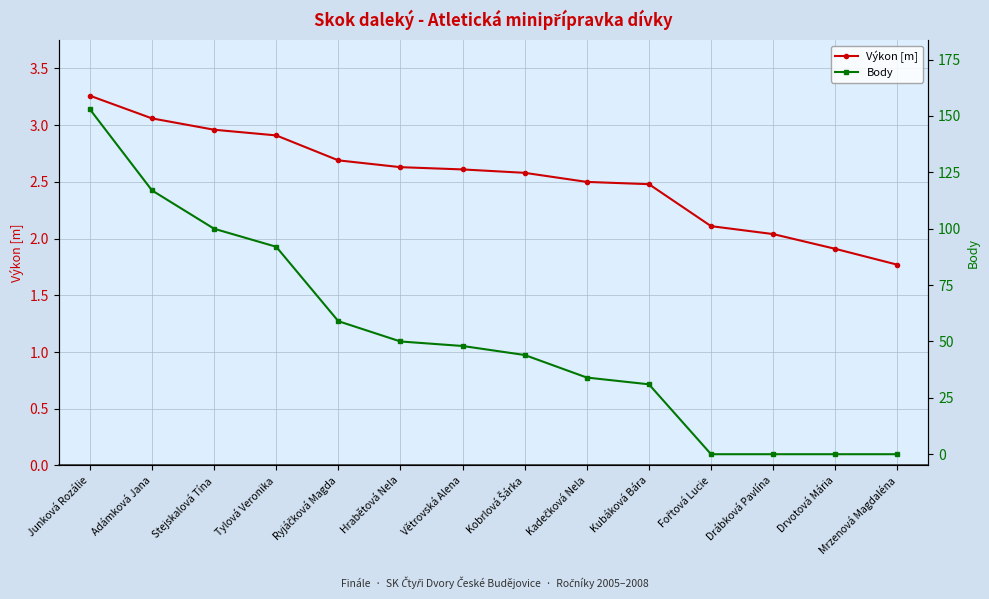

What is the difference between the maximum and minimum values in the Body series?

153.0